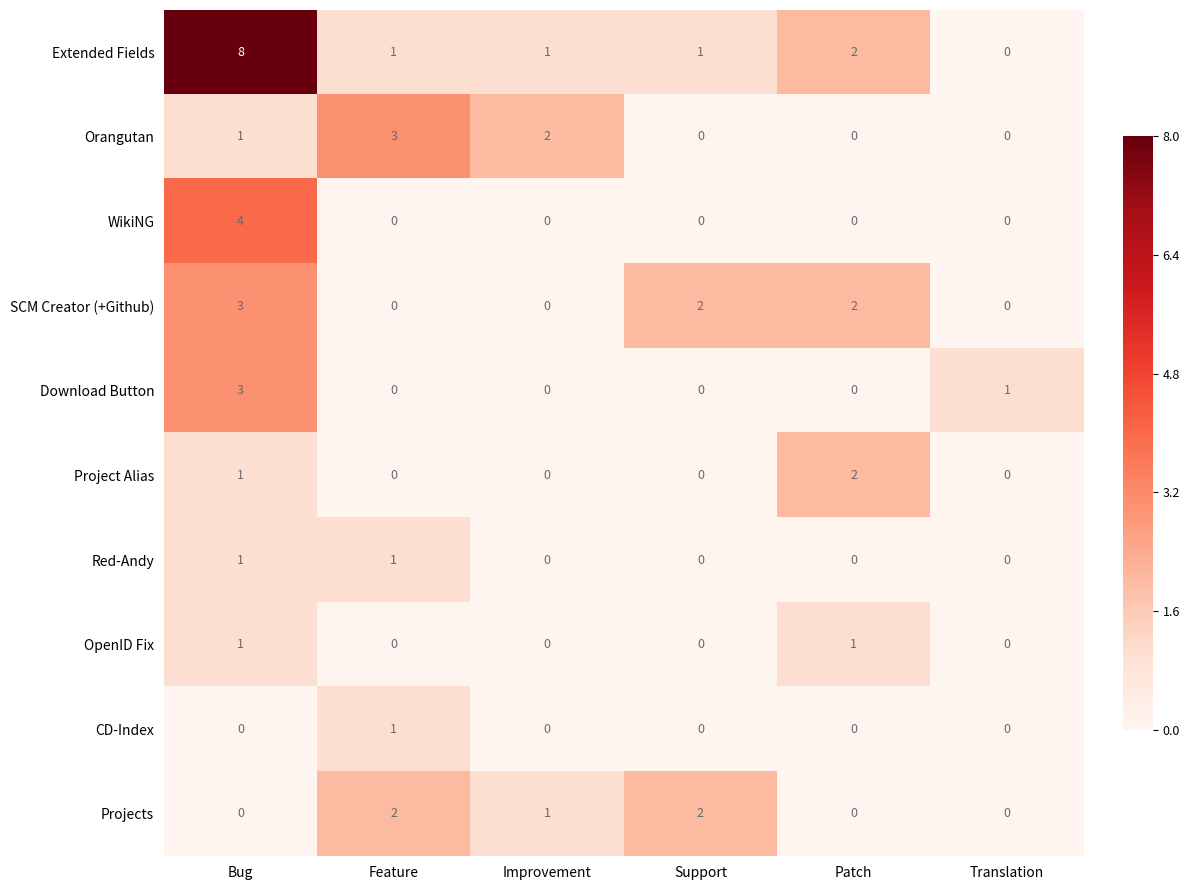

Which series has the widest spread of values?

Extended Fields